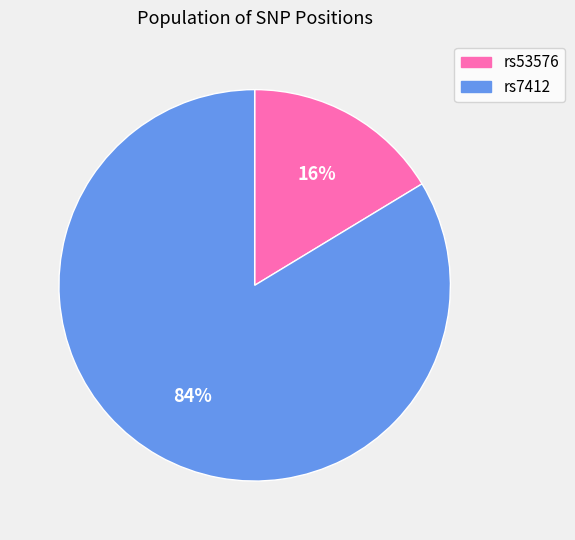

Do rs53576 and rs7412 together represent more than half of the pie?

Yes